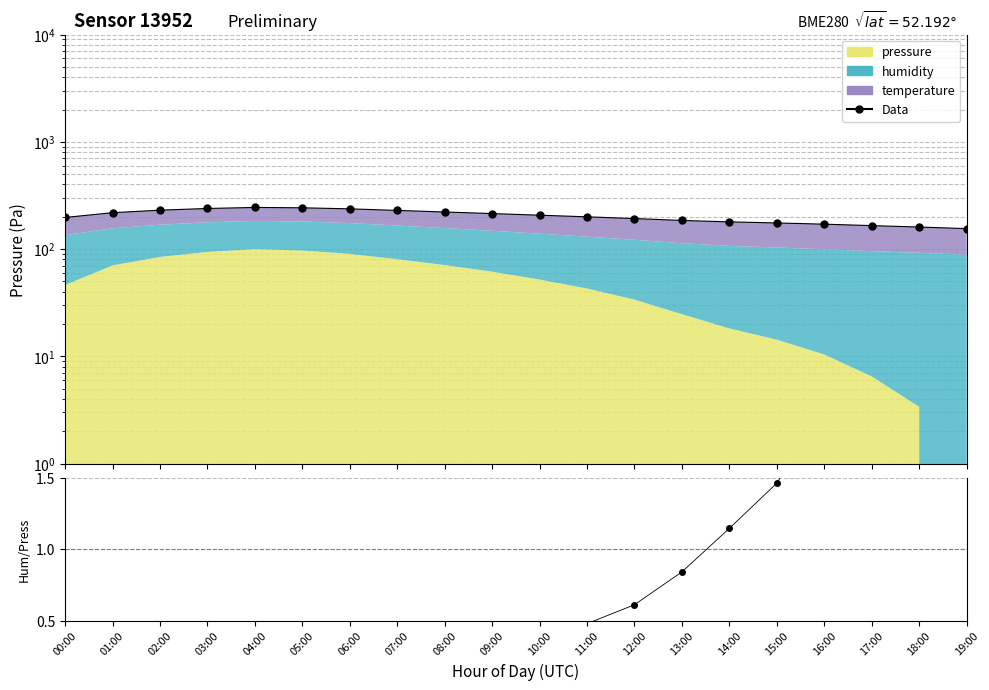

The value of Data at 00:00 is 112.7. True or false?

False